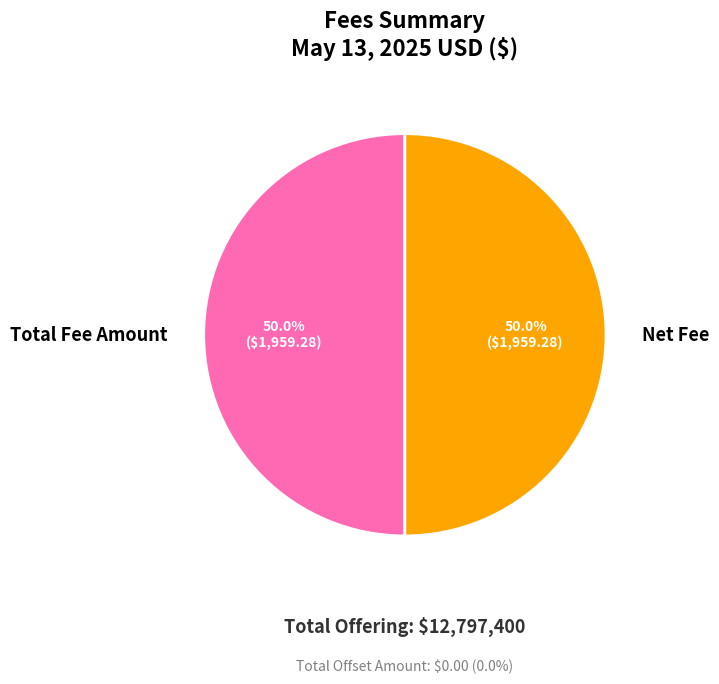

What percentage do Total Fee Amount and Net Fee together represent?

100.0%